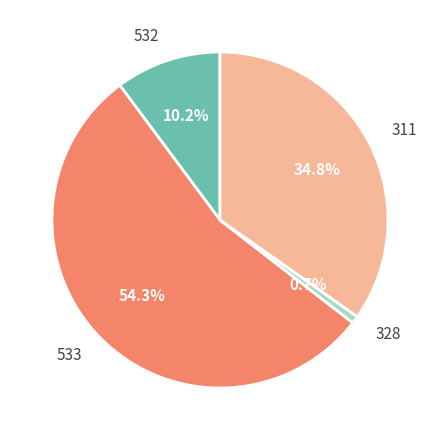

Is it true that 533 is 54% of the pie?

True